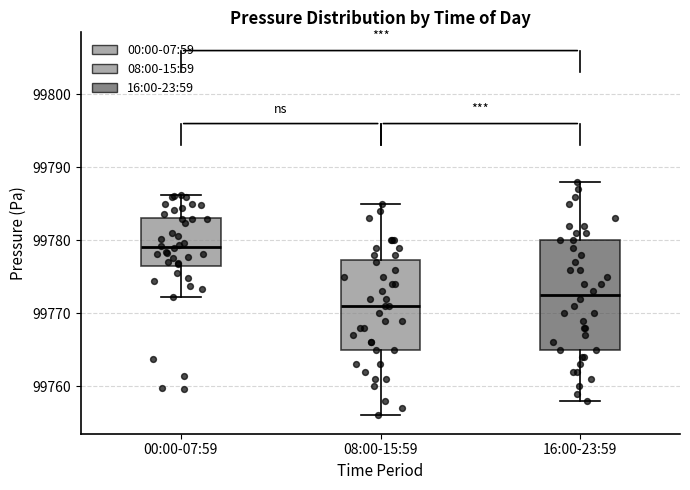

Where is the lower edge of the box for 00:00-07:59 on the y-axis? The values are not printed on the chart, so give them approximately, as read against the axis.

99776